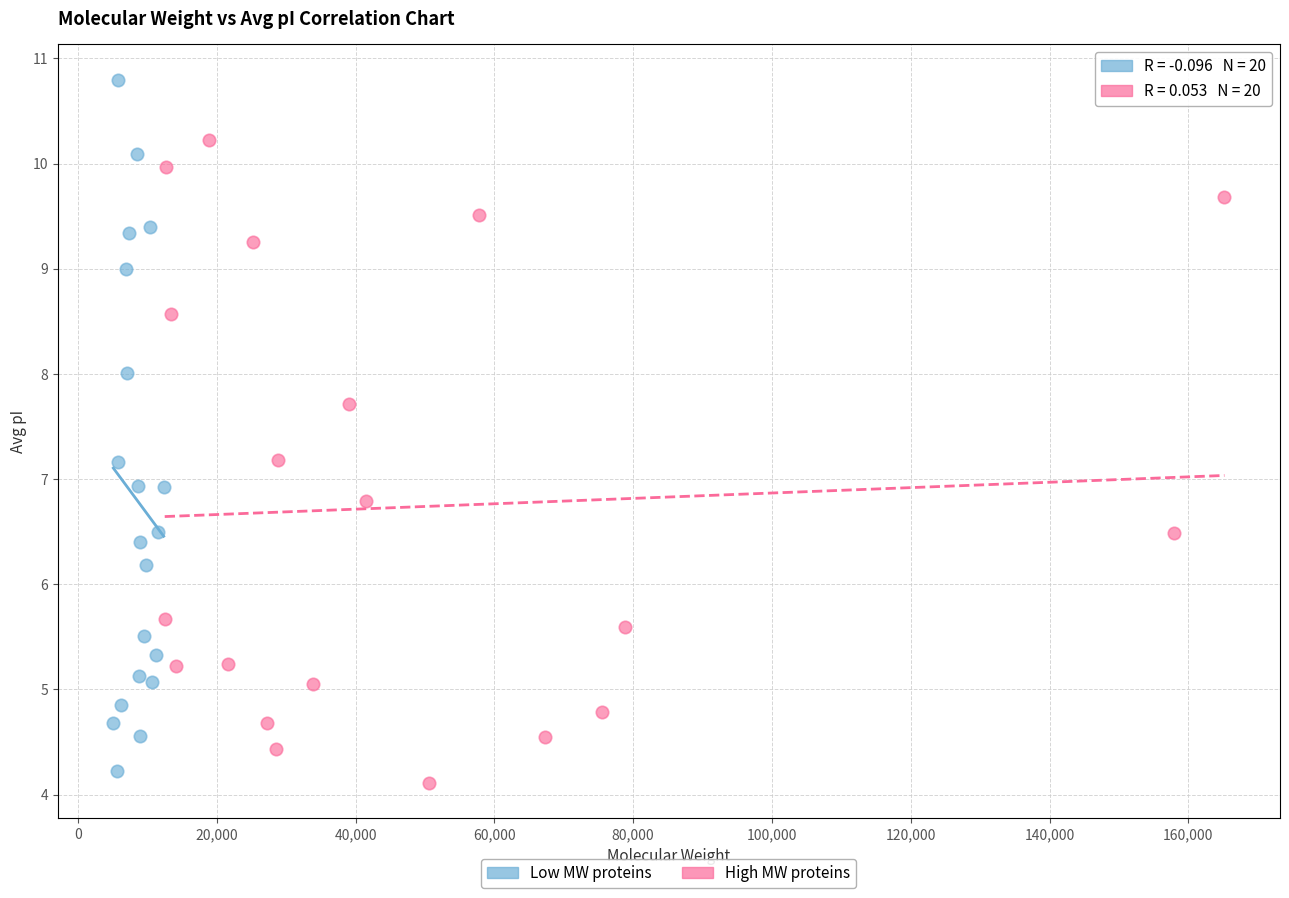

Which series contains the highest Y value?

Low MW proteins